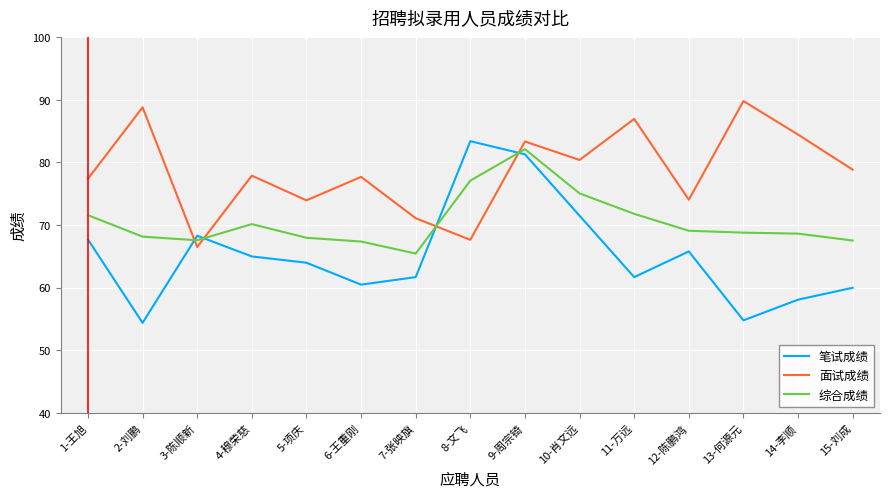

Where is the first local minimum for 面试成绩?

3-陈顺新